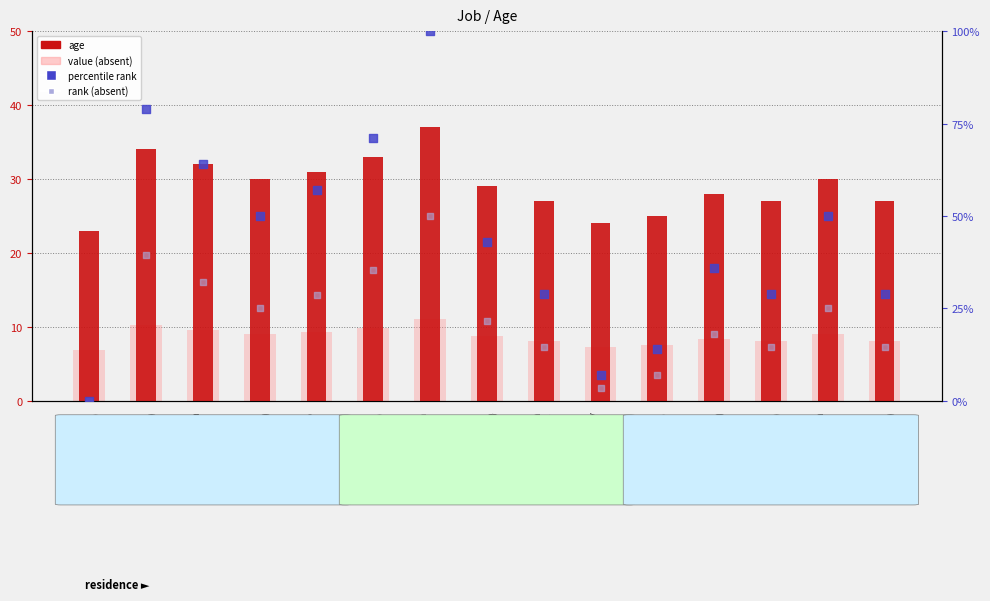

Which series has the largest total across all categories?

age